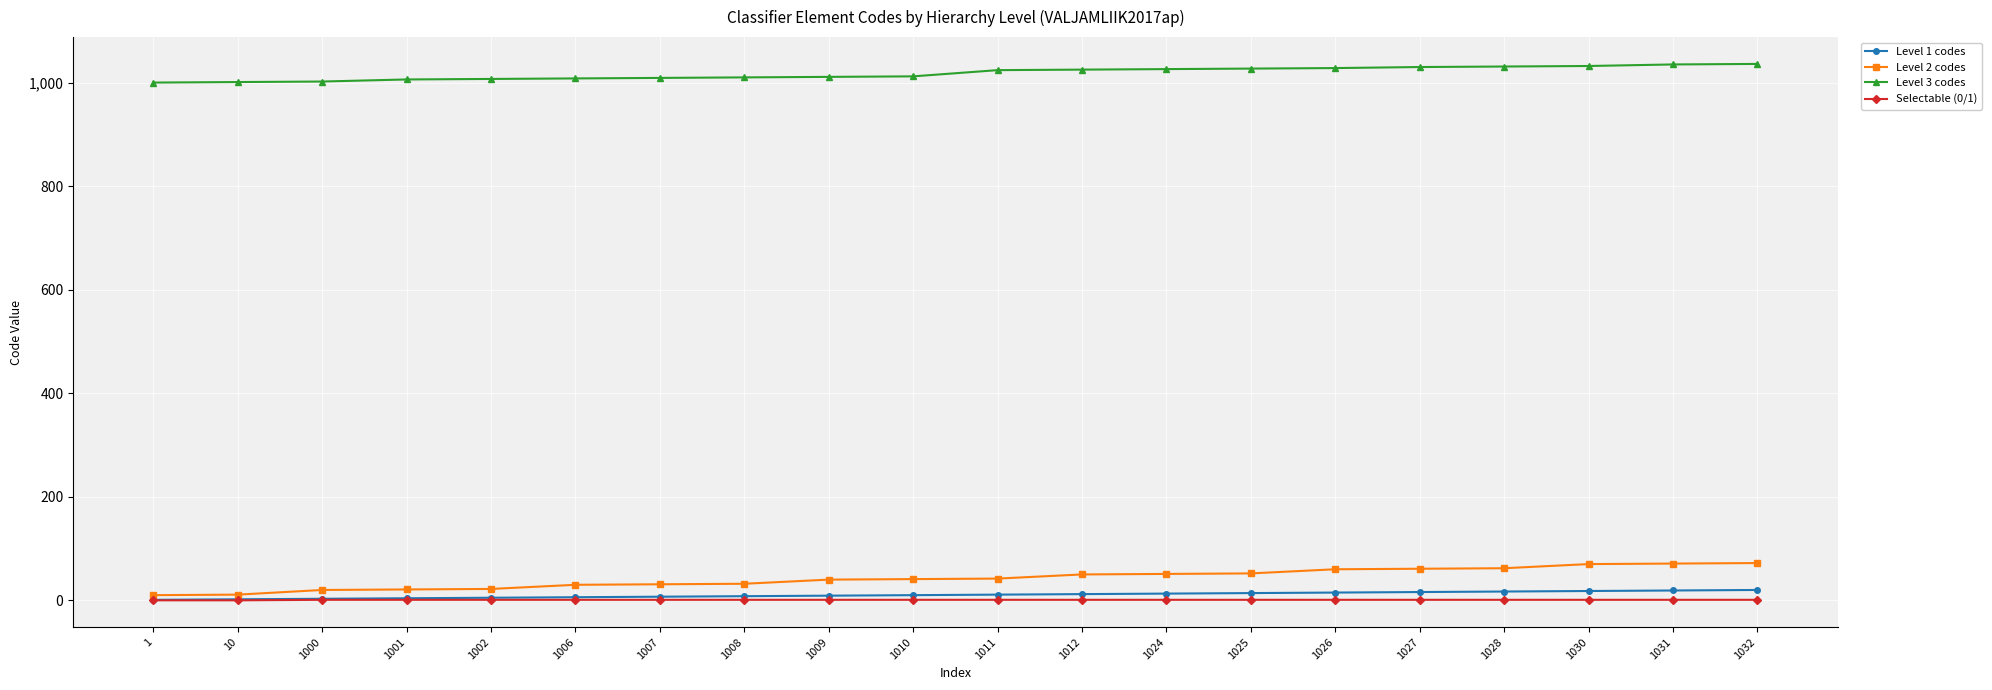

Rank the series by their maximum value, from highest to lowest.

Level 3 codes, Level 2 codes, Level 1 codes, Selectable (0/1)